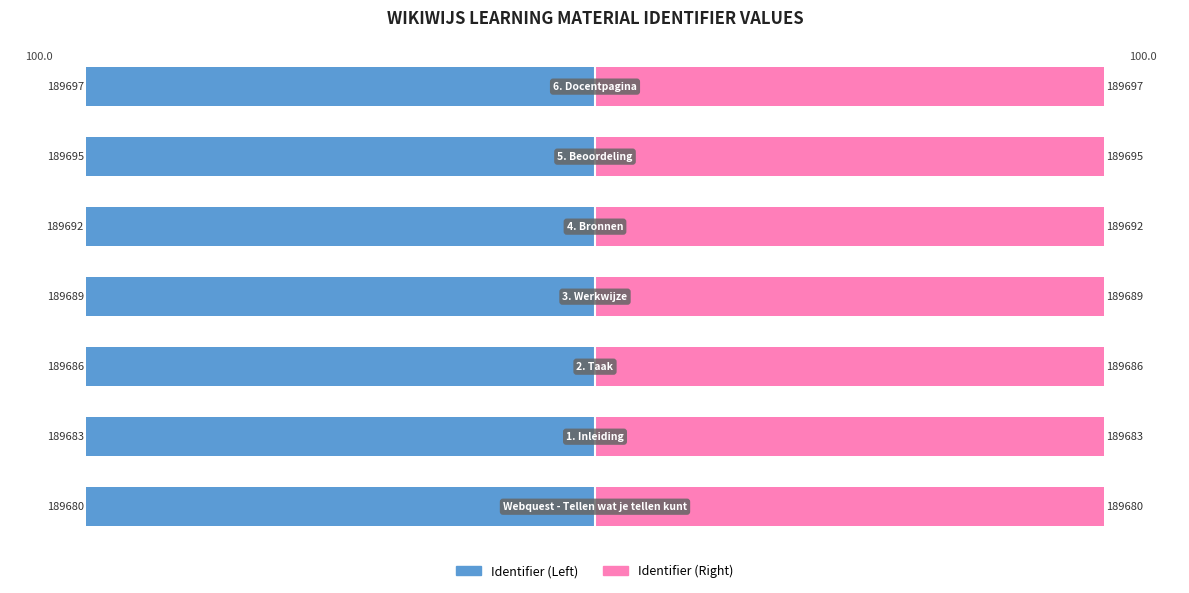

At how many categories does at least one series exceed -79?

7